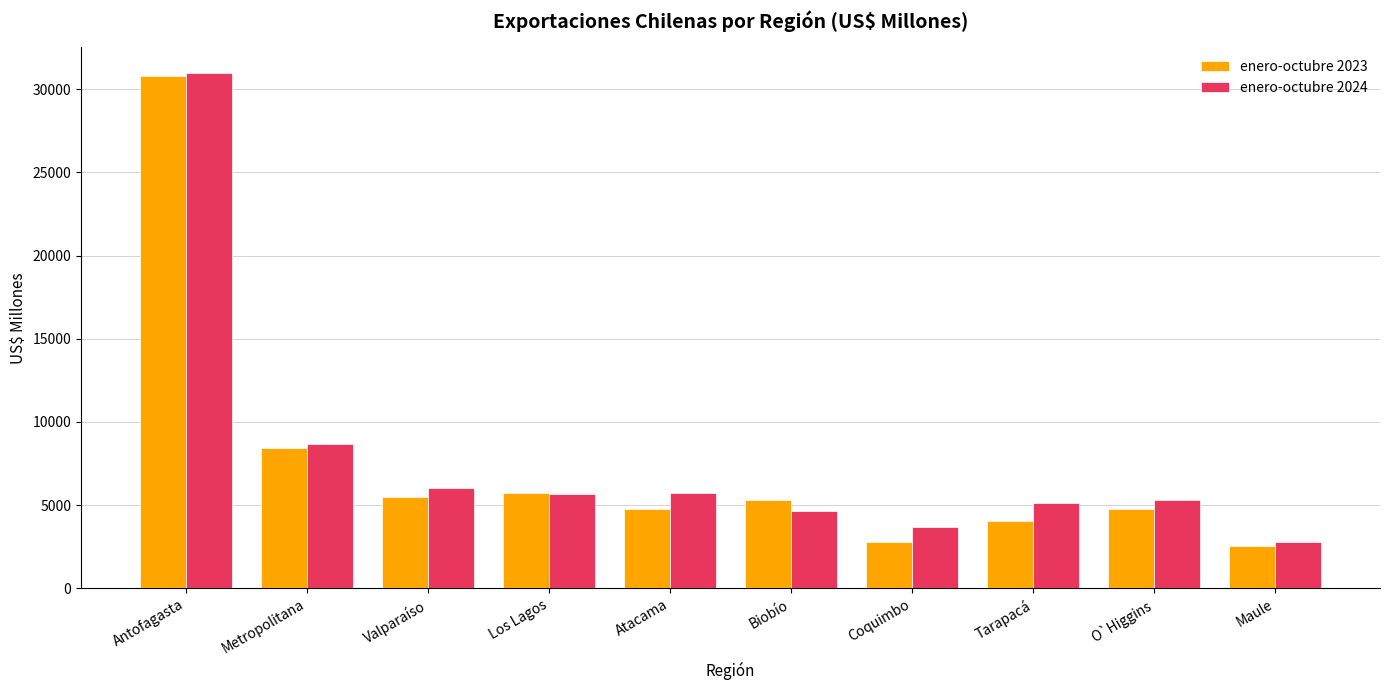

What is the label of the 8th bar from the right?

Valparaíso